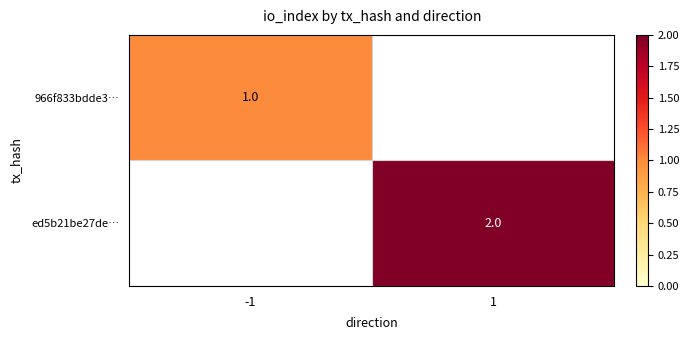

The ed5b21be27de… series shows 1 at 1. True or false?

False